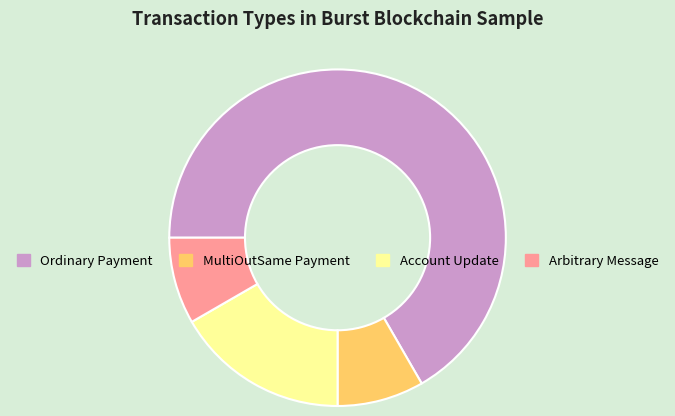

Which slice represents more than half of the pie?

Ordinary Payment